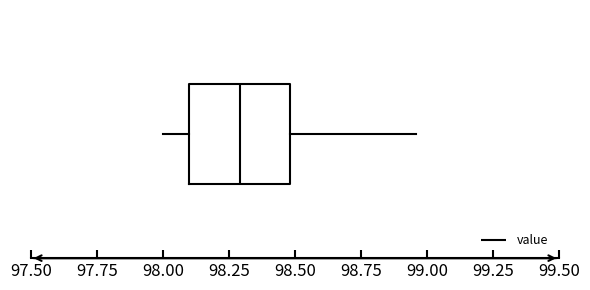

Transcribe this box plot: give where the median line is, the range the box spans, and where the two whiskers end, as read against the x-axis. The values are not printed on the chart, so give them approximately, as read against the axis.

median 98.30, box 98.10 to 98.50, whiskers 98.00 to 98.95